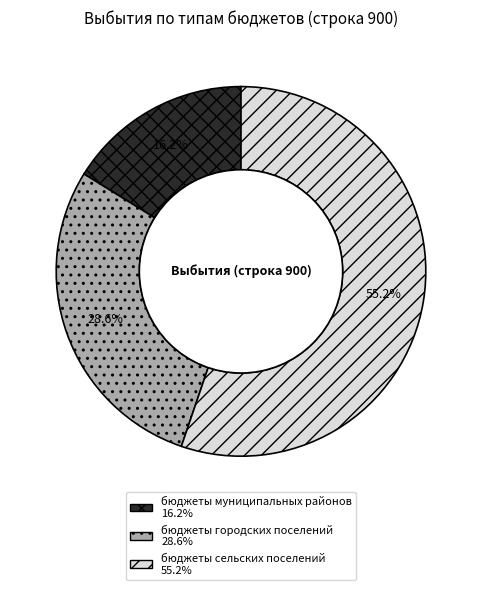

Which has a higher value, бюджеты муниципальных районов or бюджеты городских поселений?

бюджеты городских поселений